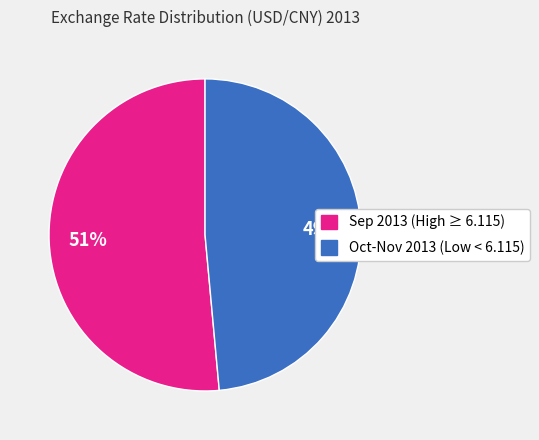

To the nearest percent, what is the average slice percentage?

50%